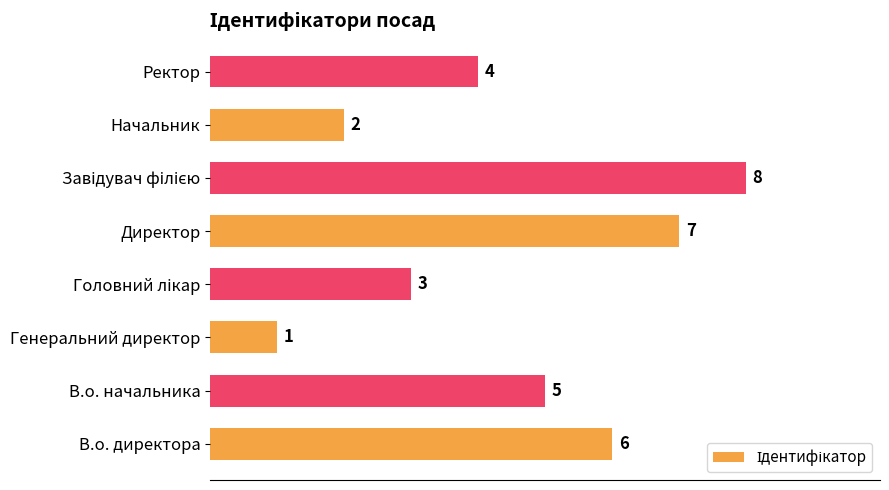

Is it true that the value at Начальник is 2?

True